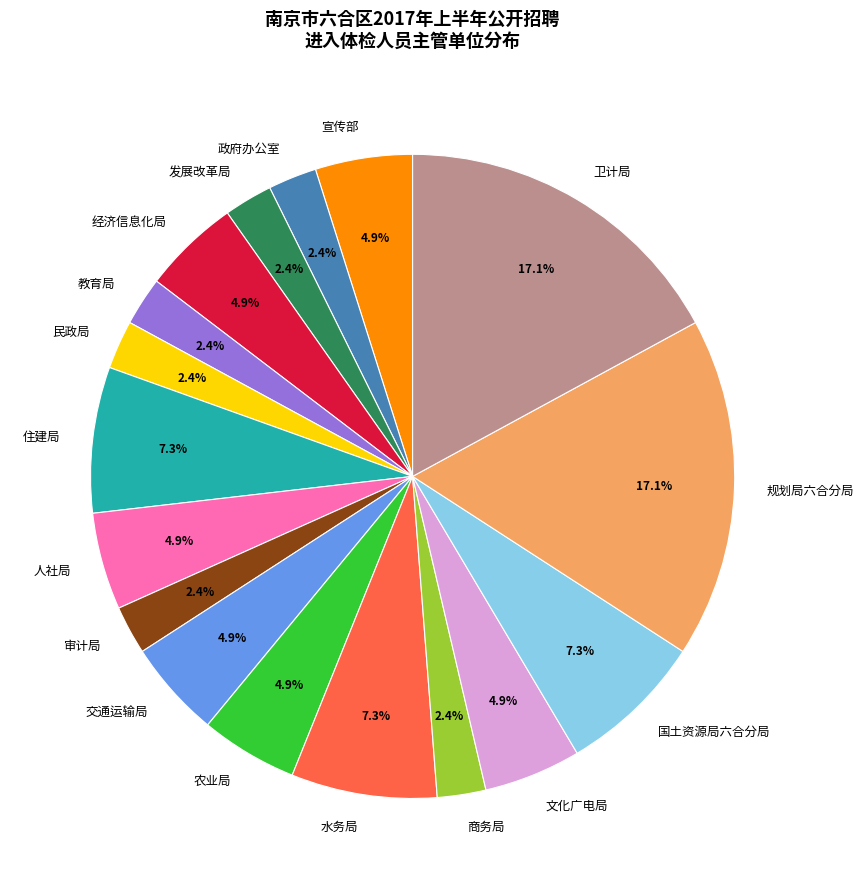

Between 国土资源局六合分局 and 人社局, which is larger?

国土资源局六合分局